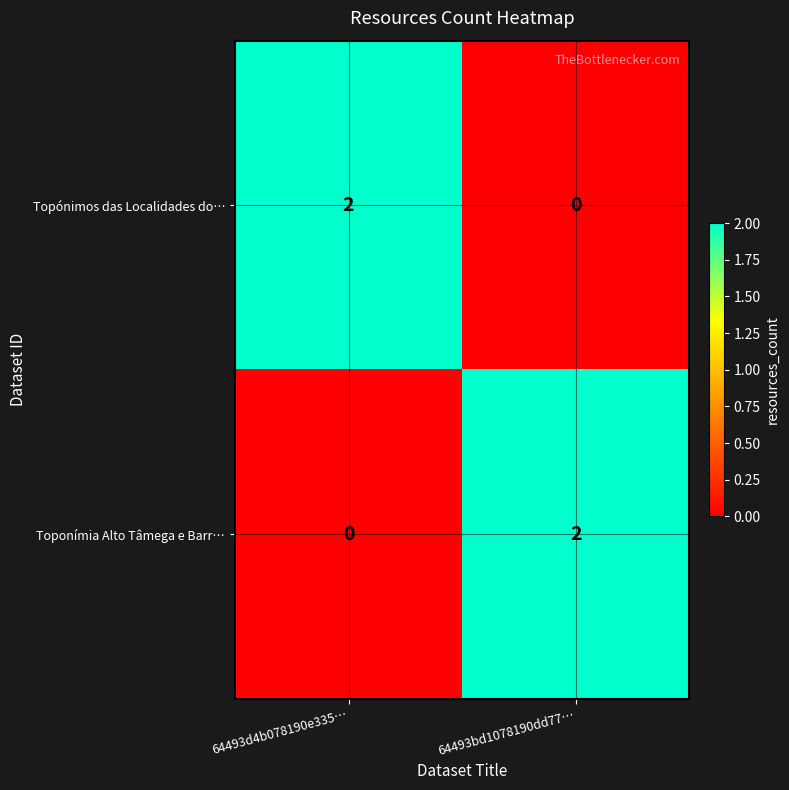

Reading right to left, list all the values displayed in this chart.

Topónimos das Localidades do…: 0	2
Toponímia Alto Tâmega e Barr…: 2	0